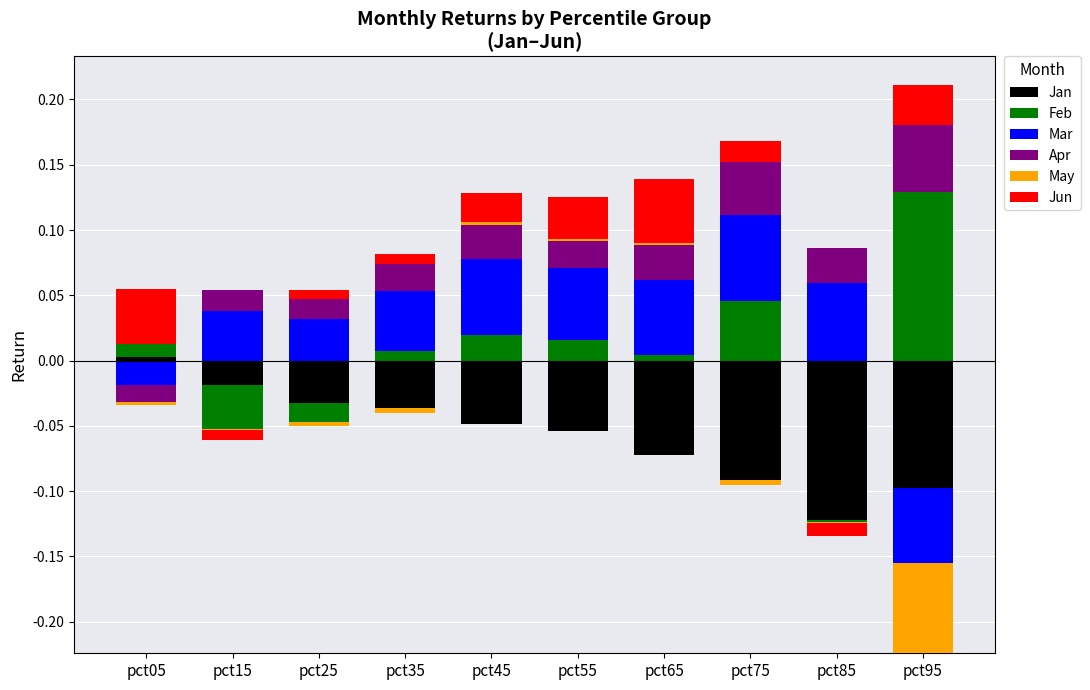

Is it true that Apr equals 0.0 at pct35?

False